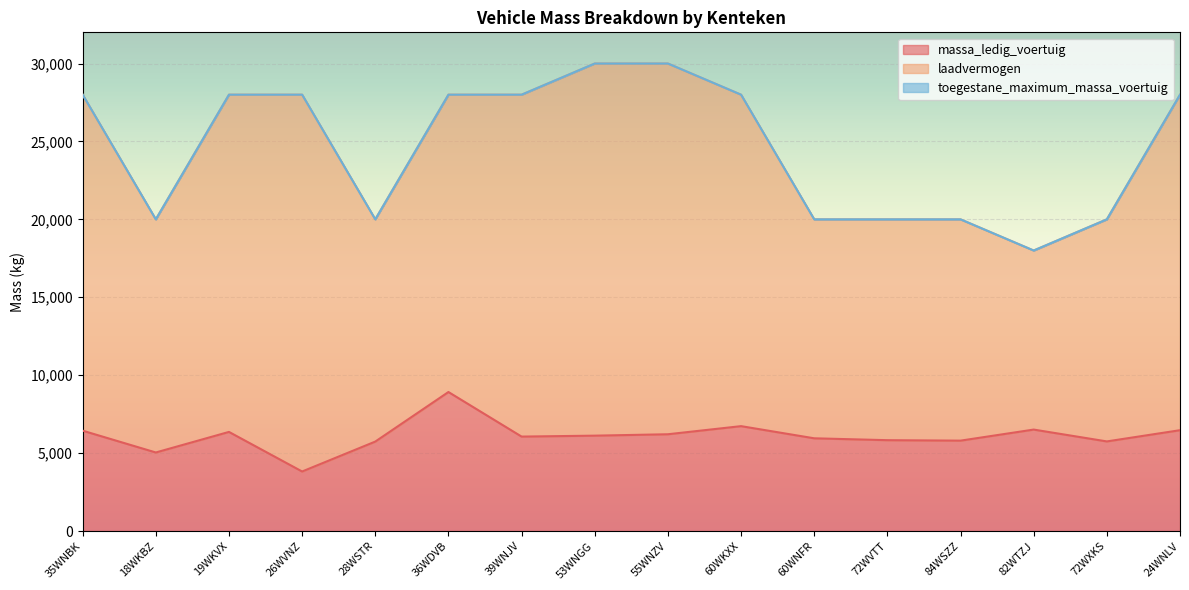

What is the minimum value shown in the chart?

3820